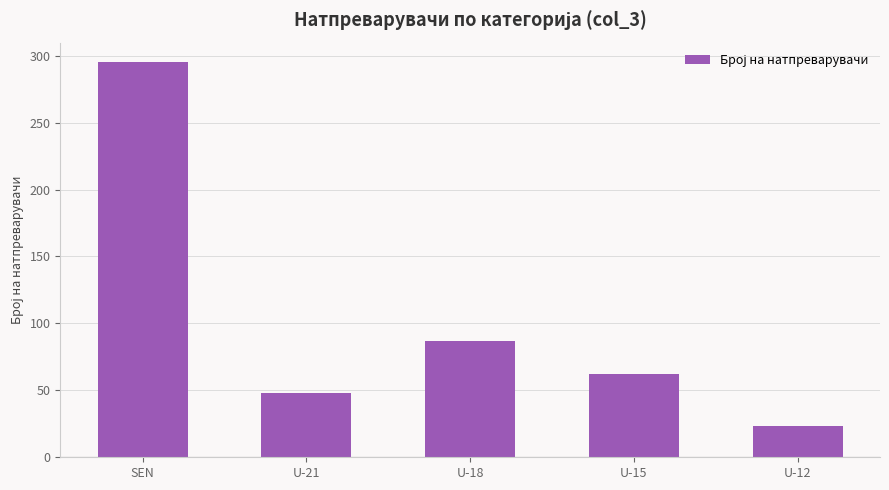

Does the chart contain stacked bars?

No